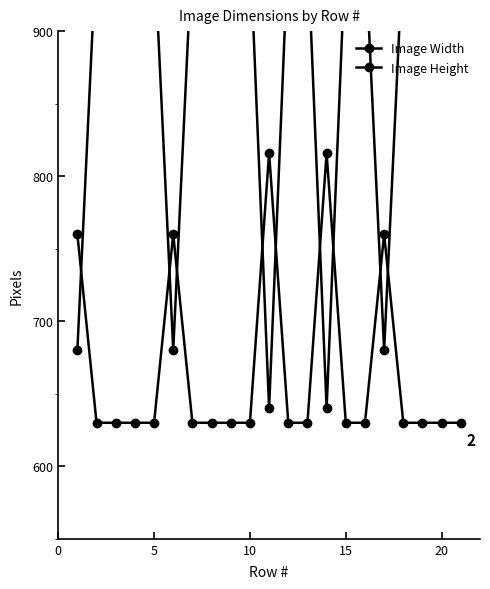

What is the value of the Image Width point at the 17th from the left?

680